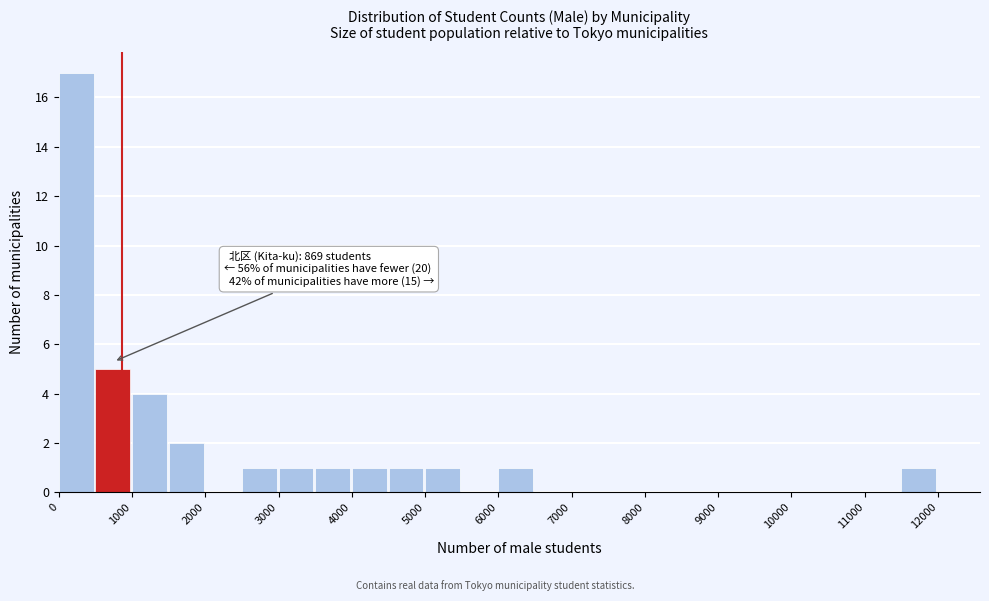

Which range on the x-axis has the tallest bar?

0 to 500